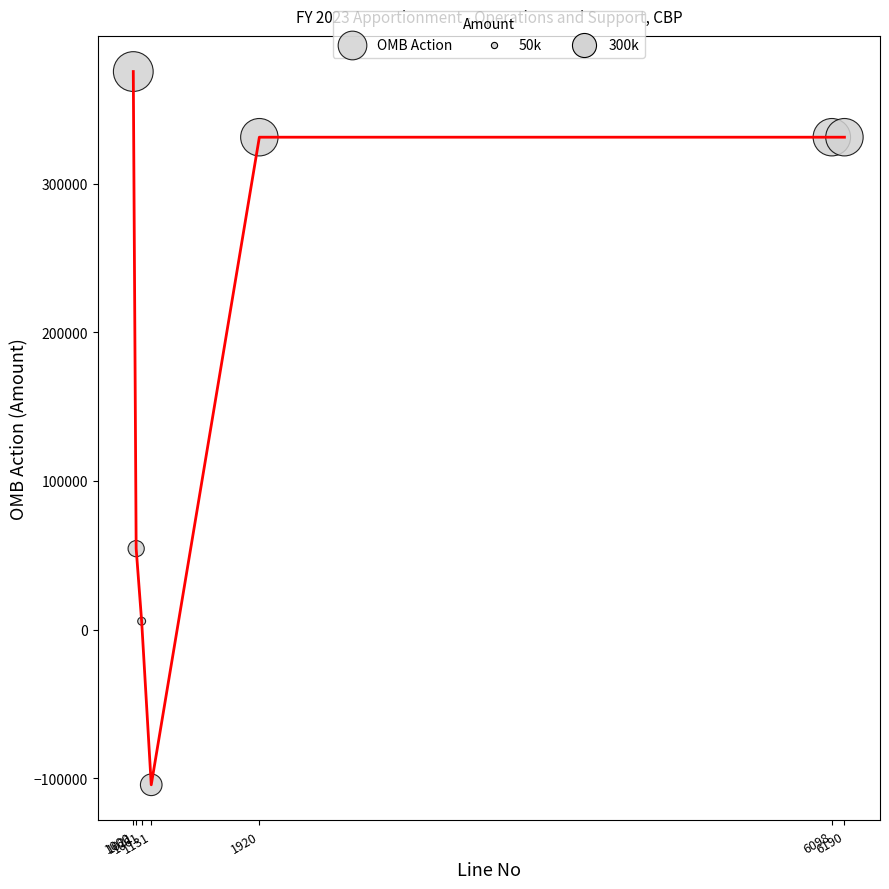

What Y value in the scatter plot is closest to 135492?

54484